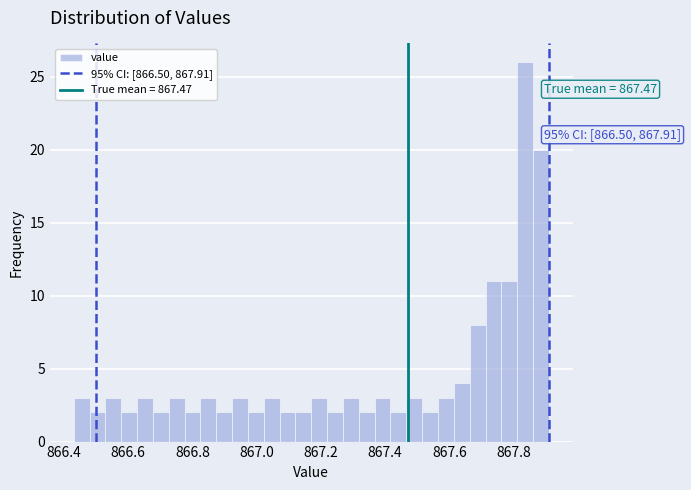

Around what value on the x-axis is the tallest bar? Give the approximate position of its centre, as read against the axis.

867.84